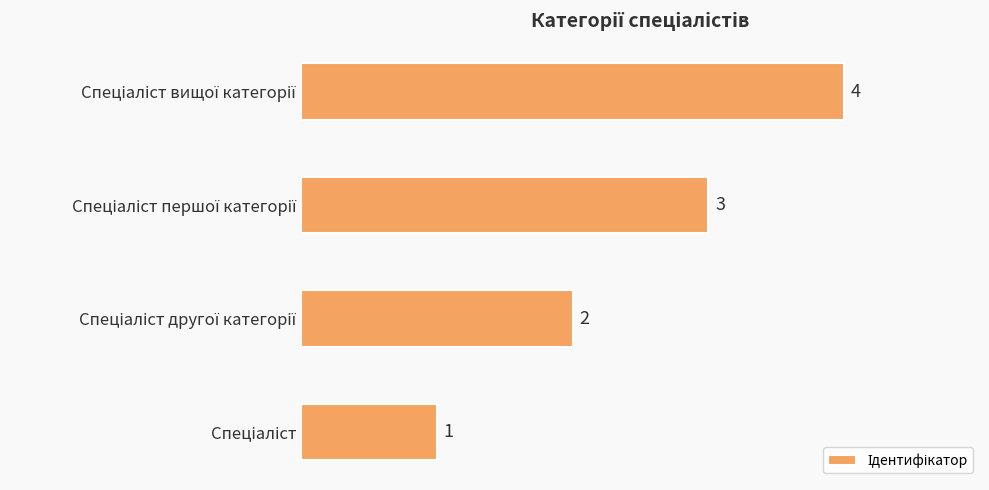

How many values are between 2 and 4?

3